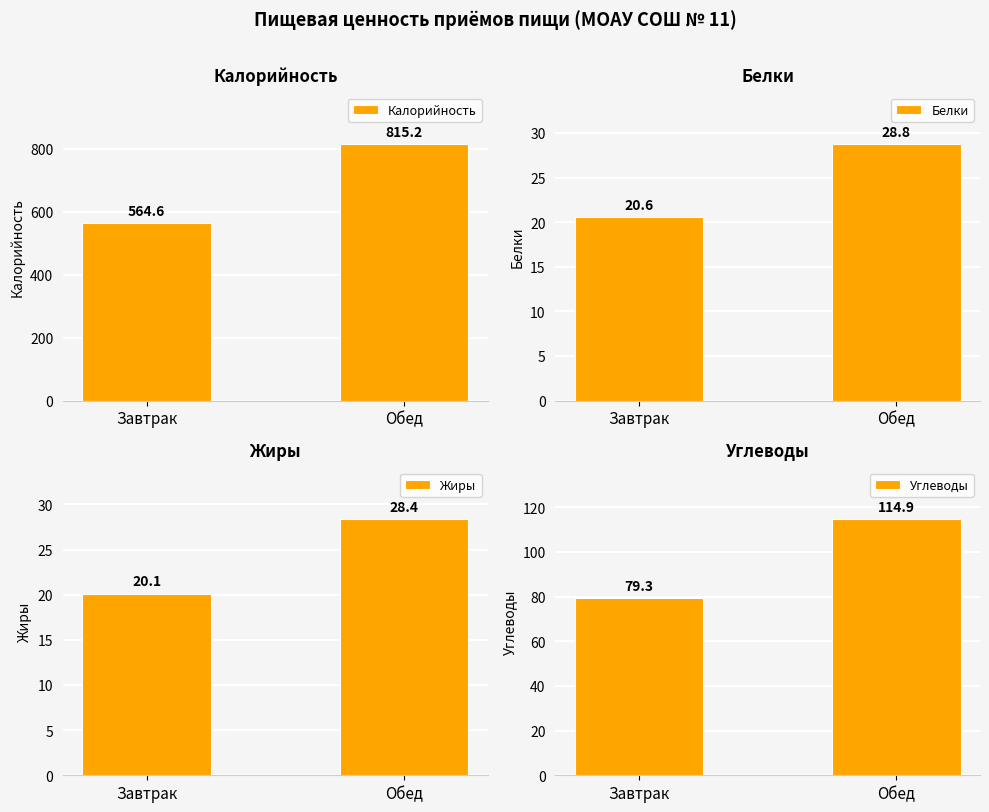

Is it true that Белки equals 4.7 at Завтрак?

False